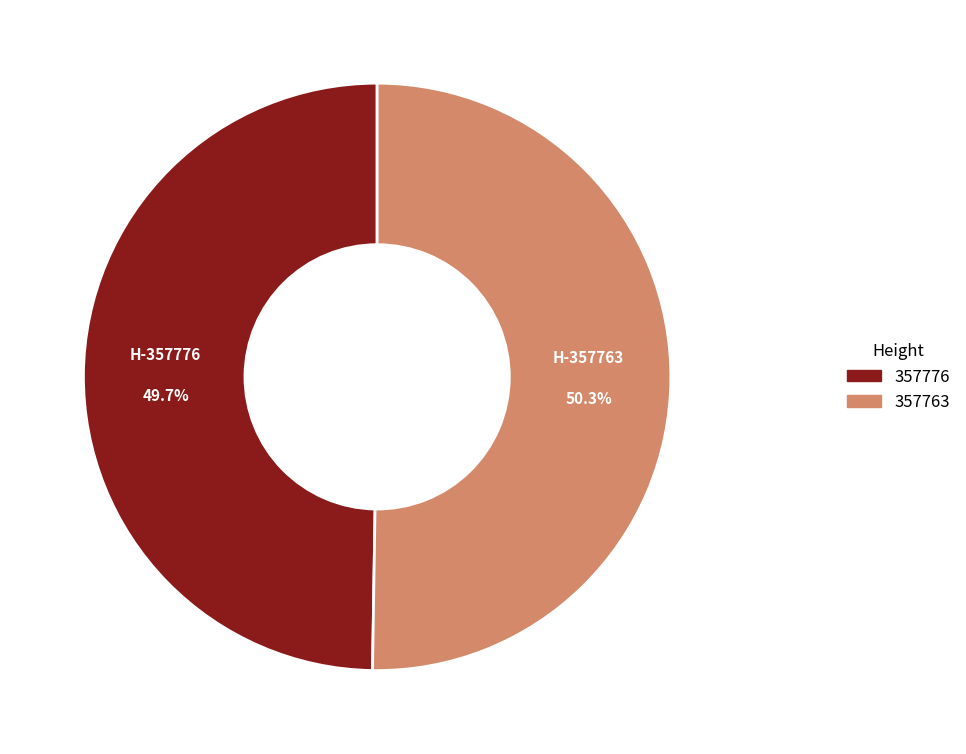

Which category accounts for the majority?

357763